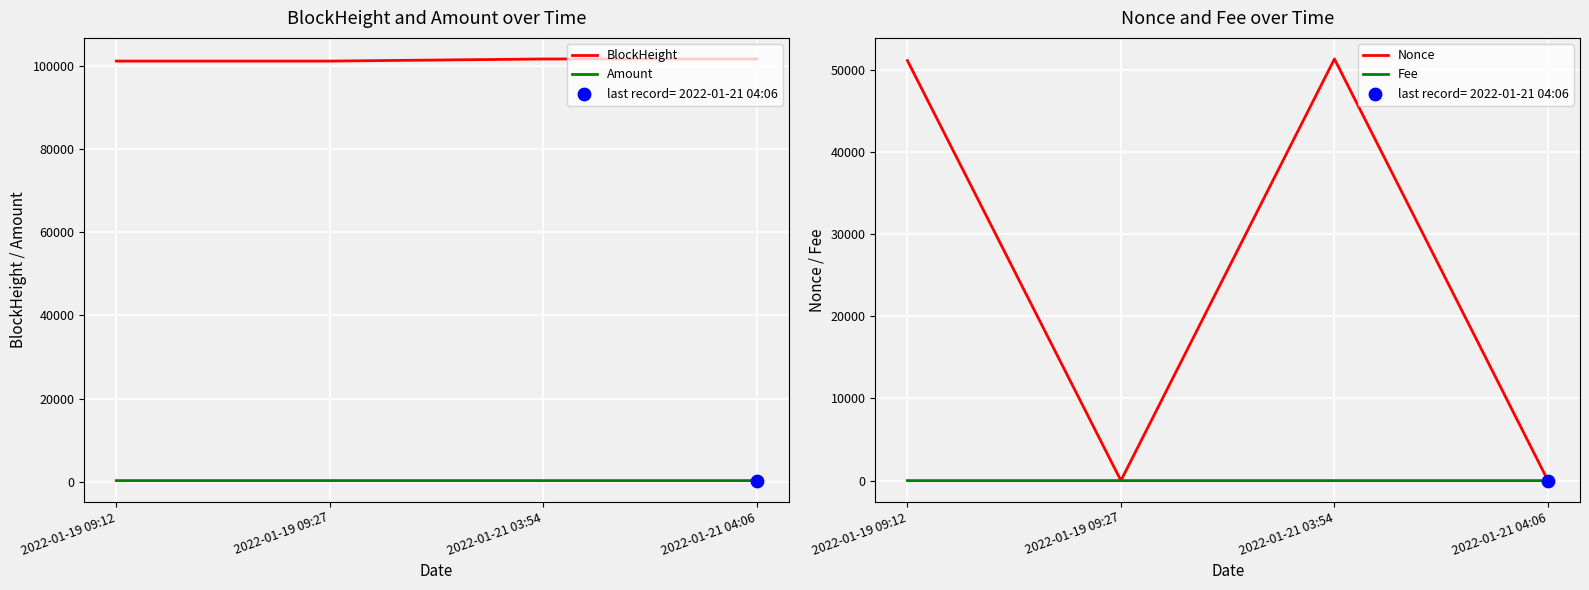

Which series contains the highest Y value?

BlockHeight